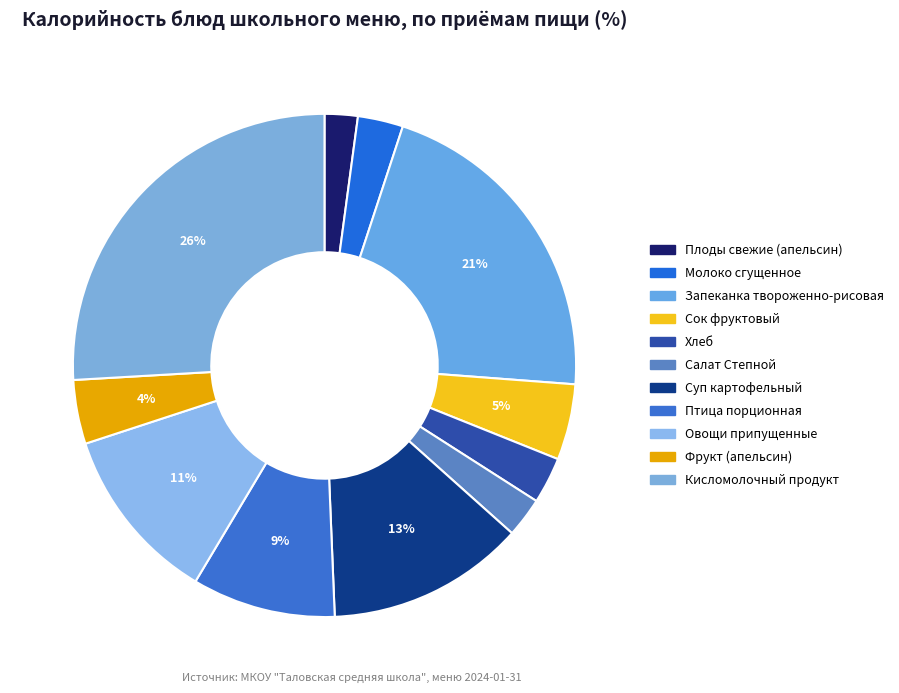

Is it true that Сок фруктовый is 5% of the pie?

True